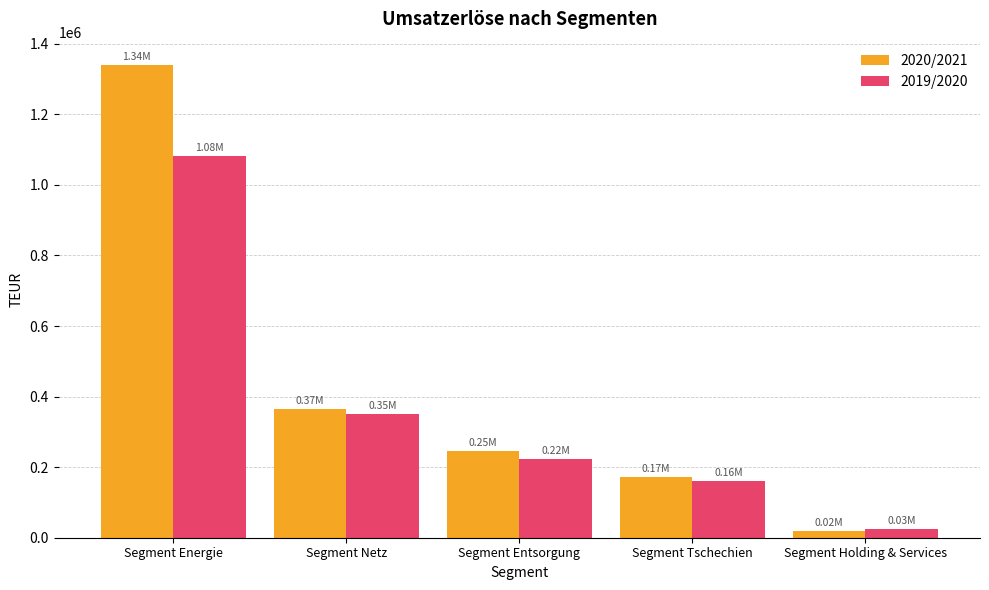

Rank the categories by 2020/2021 value from lowest to highest.

Segment Holding & Services, Segment Tschechien, Segment Entsorgung, Segment Netz, Segment Energie